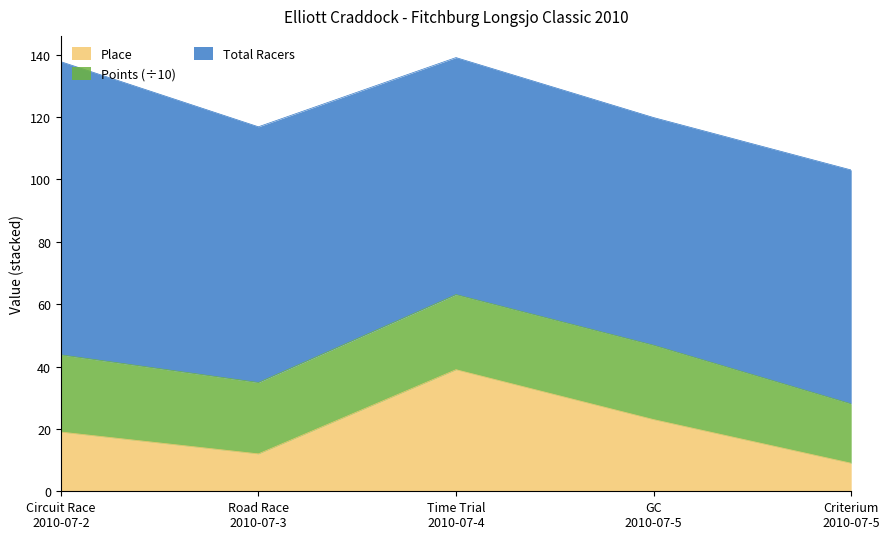

Which label corresponds to the smallest value in the chart?

Criterium
2010-07-5